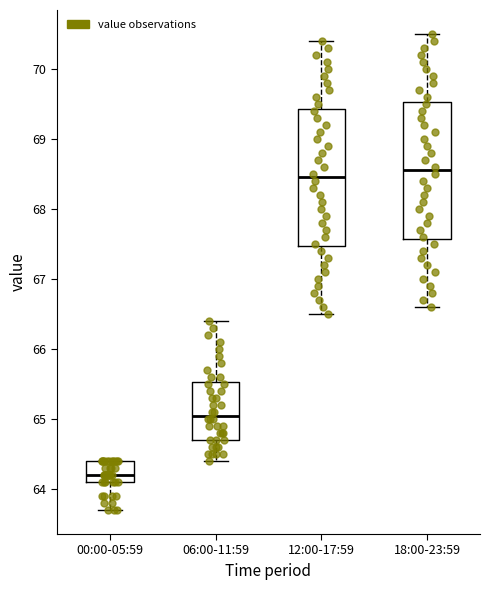

Reading left to right, read every box against the y-axis: the position of its median line, the range the box covers, and the ends of its whiskers. The values are not printed on the chart, so give them approximately, as read against the axis.

00:00-05:59: median 64.2, box 64.1 to 64.4, whiskers 63.7 to 64.4
06:00-11:59: median 65.1, box 64.7 to 65.5, whiskers 64.4 to 66.4
12:00-17:59: median 68.5, box 67.5 to 69.4, whiskers 66.5 to 70.4
18:00-23:59: median 68.6, box 67.6 to 69.5, whiskers 66.6 to 70.5